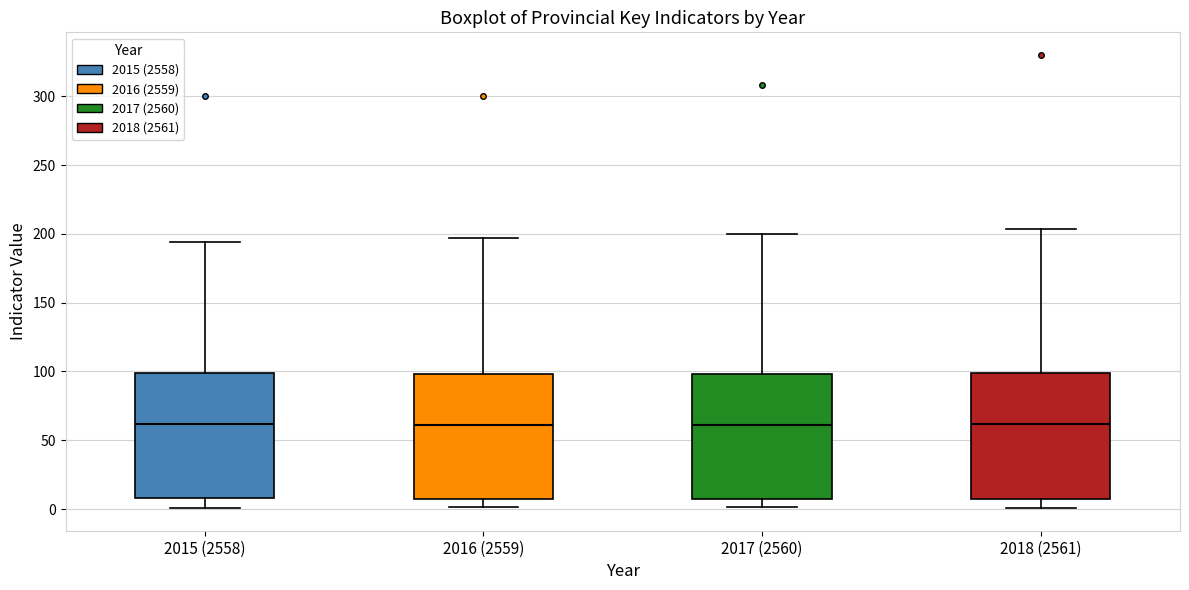

Reading left to right, read every box against the y-axis: the position of its median line, the range the box covers, and the ends of its whiskers. The values are not printed on the chart, so give them approximately, as read against the axis.

2015 (2558): median 60, box 10 to 100, whiskers 0 to 195
2016 (2559): median 60, box 10 to 100, whiskers 0 to 195
2017 (2560): median 60, box 10 to 100, whiskers 0 to 200
2018 (2561): median 60, box 10 to 100, whiskers 0 to 205